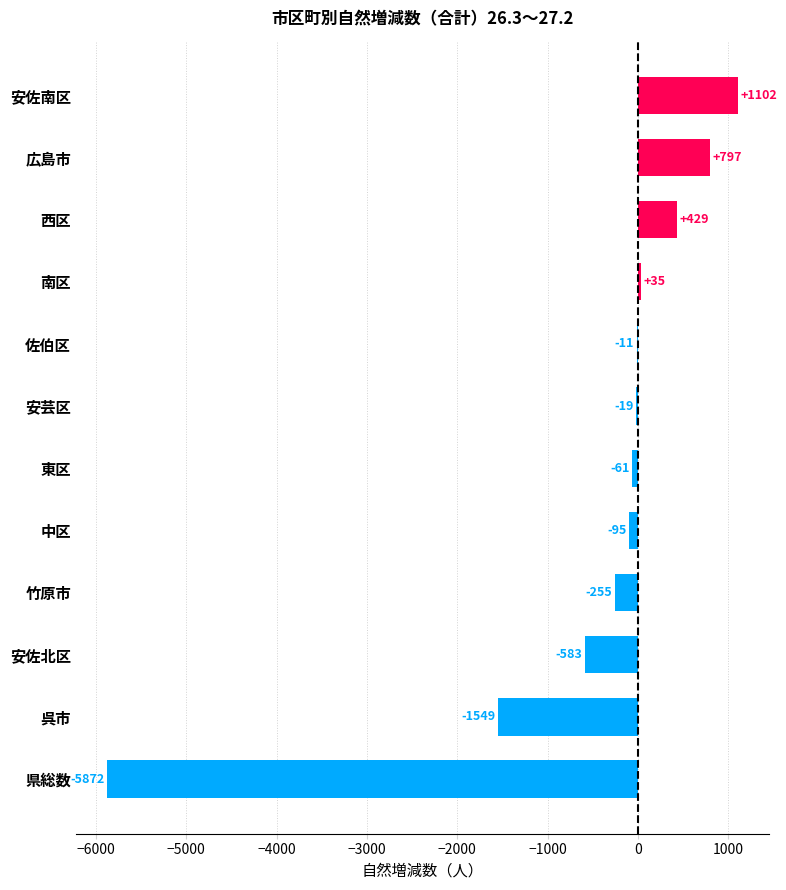

Where is the data nearest to the value -2385?

呉市